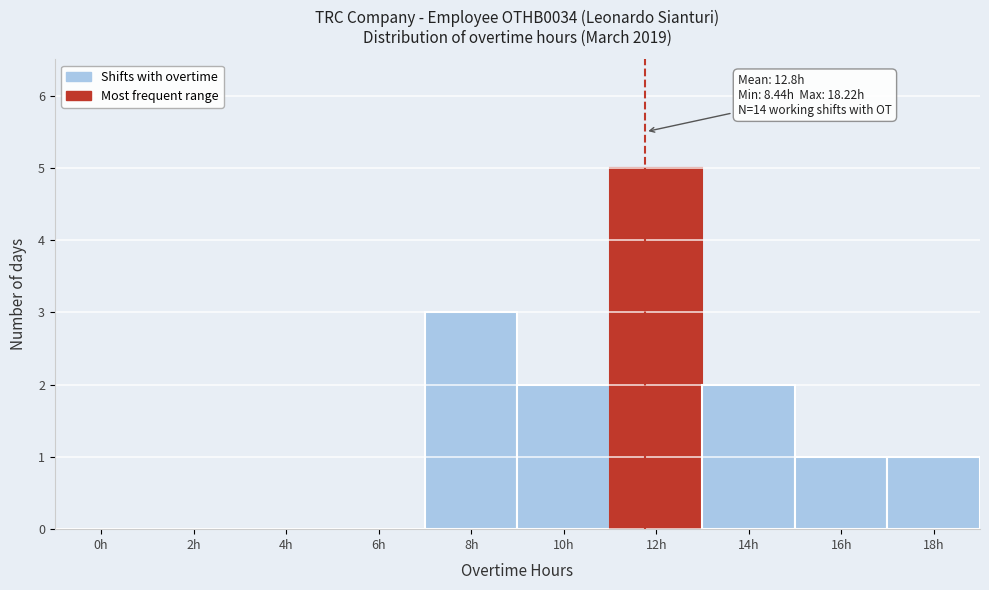

Reading right to left, list all the values displayed in this chart.

18h=1	16h=1	14h=2	12h=5	10h=2	8h=3	6h=0	4h=0	2h=0	0h=0